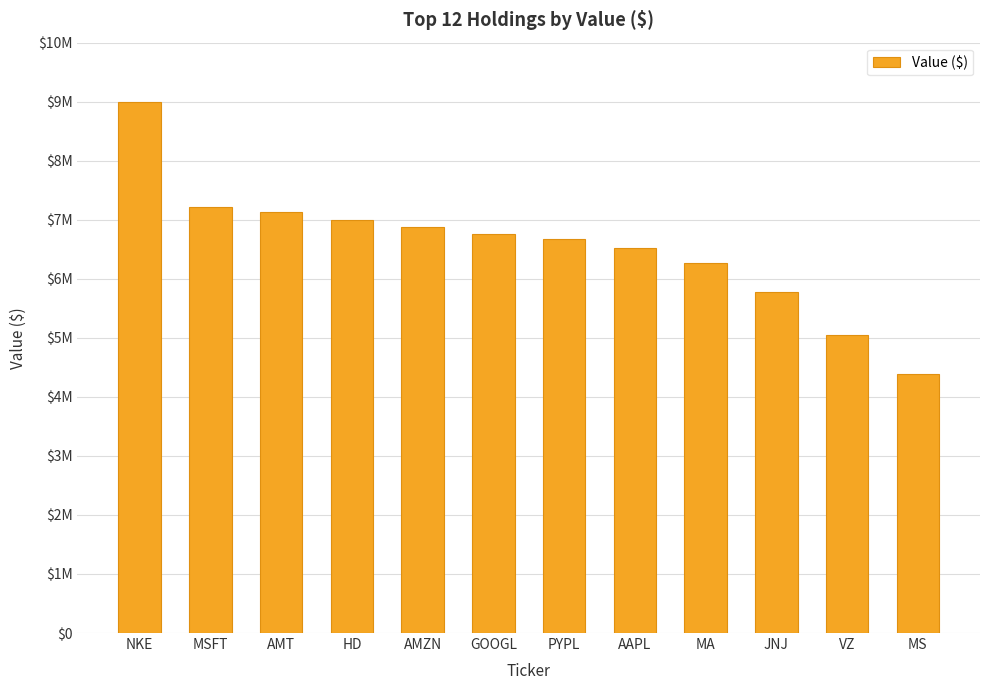

Does the chart contain stacked bars?

No